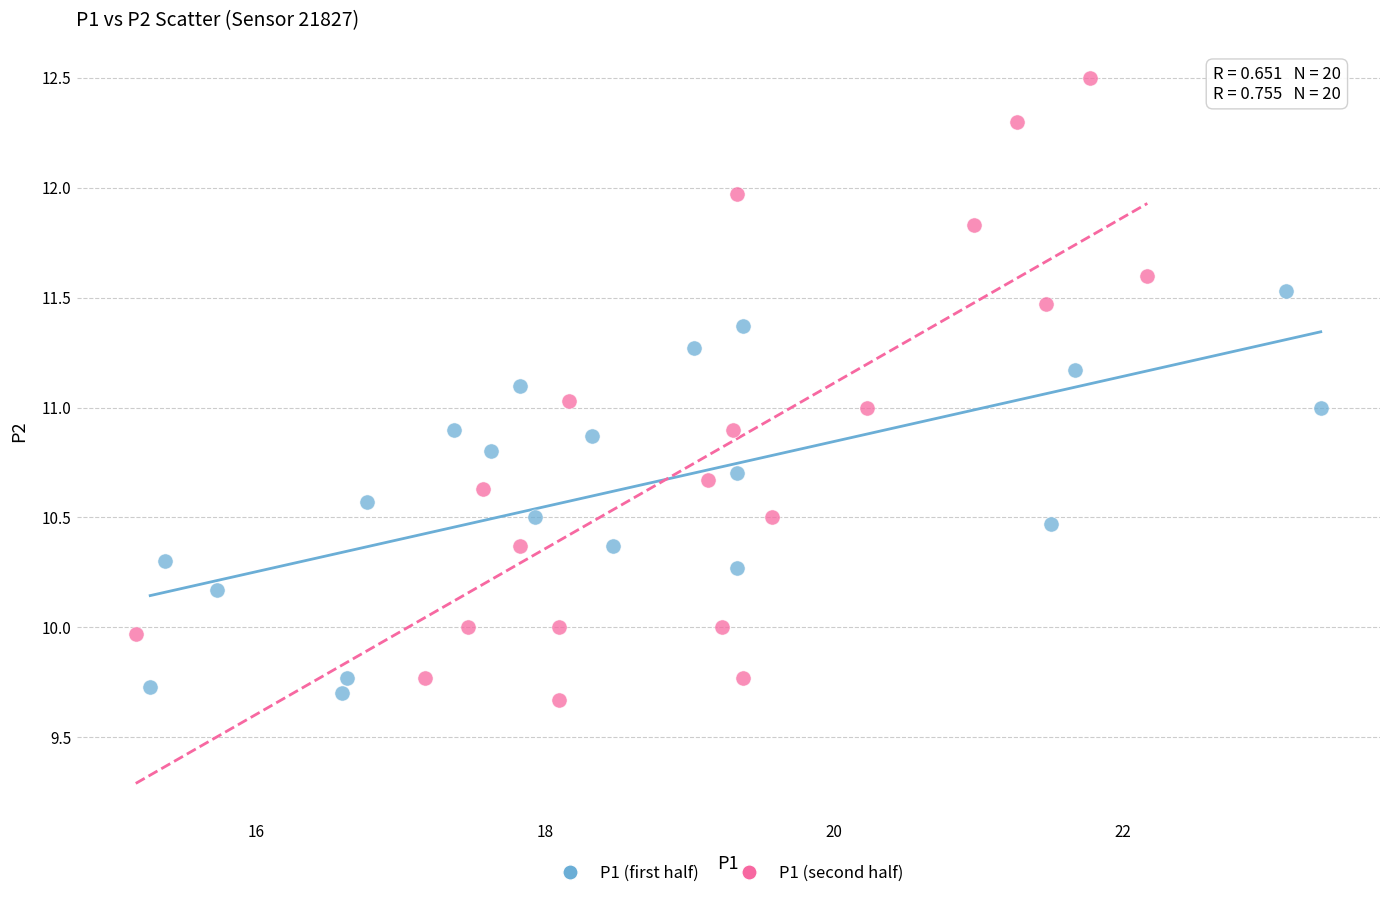

What are all the series names shown in the legend?

P1 (first half), P1 (second half)